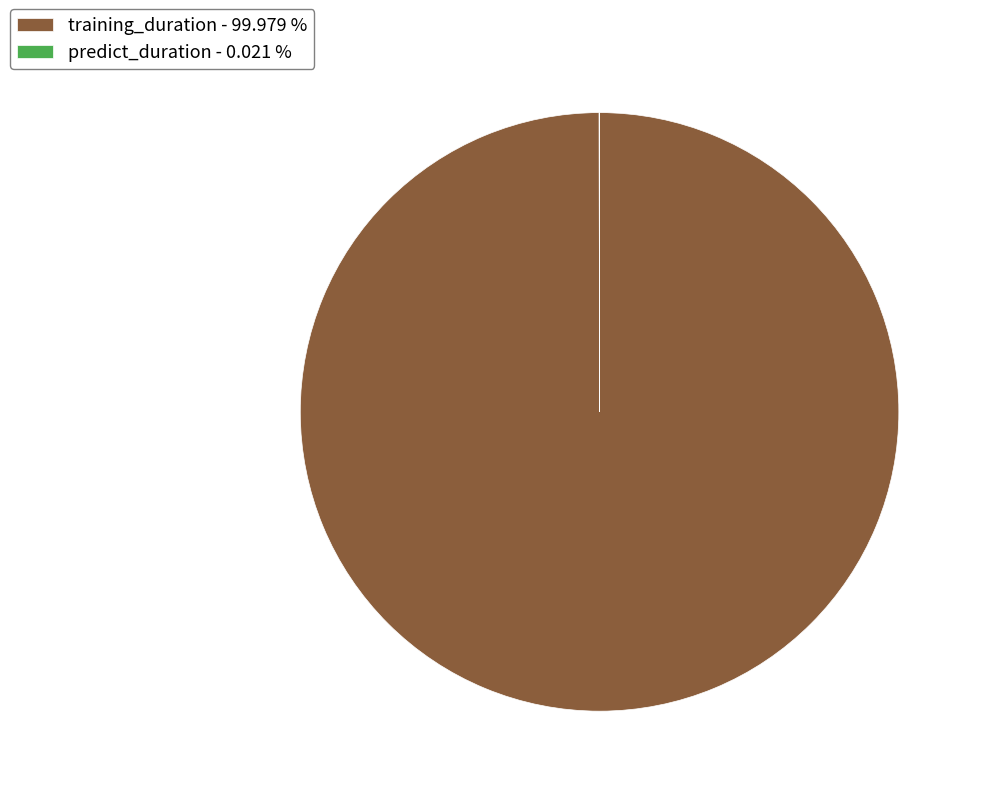

Does training_duration - 99.979 % represent more than half of the total?

Yes